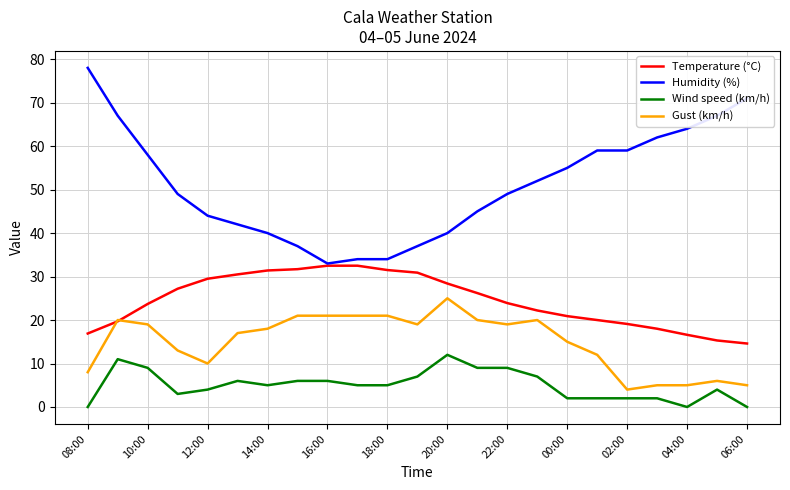

How many distinct data groups are displayed?

4